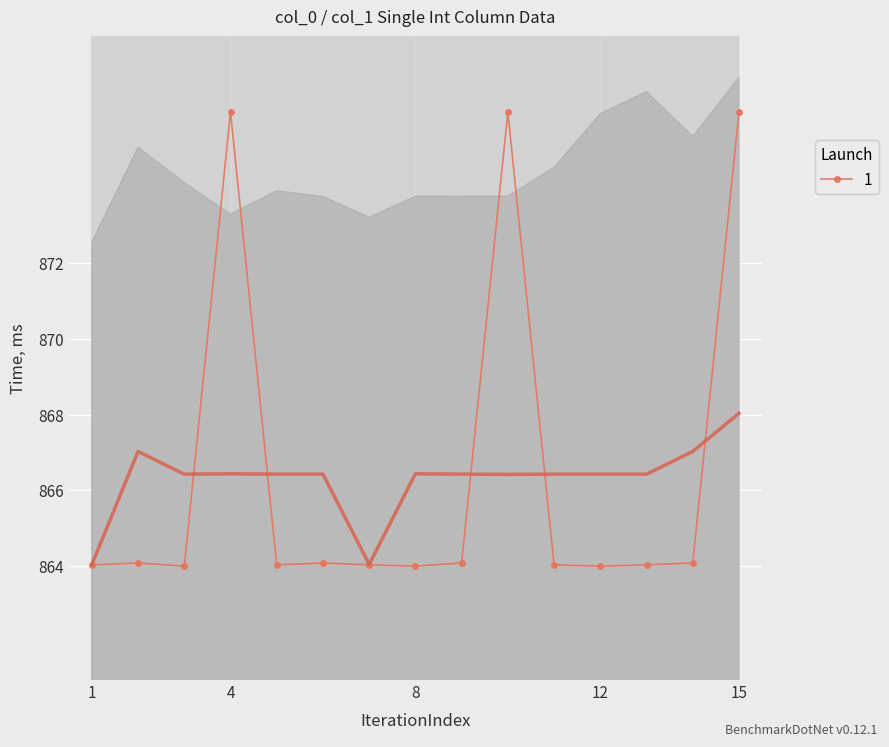

What is the average value?

866.4